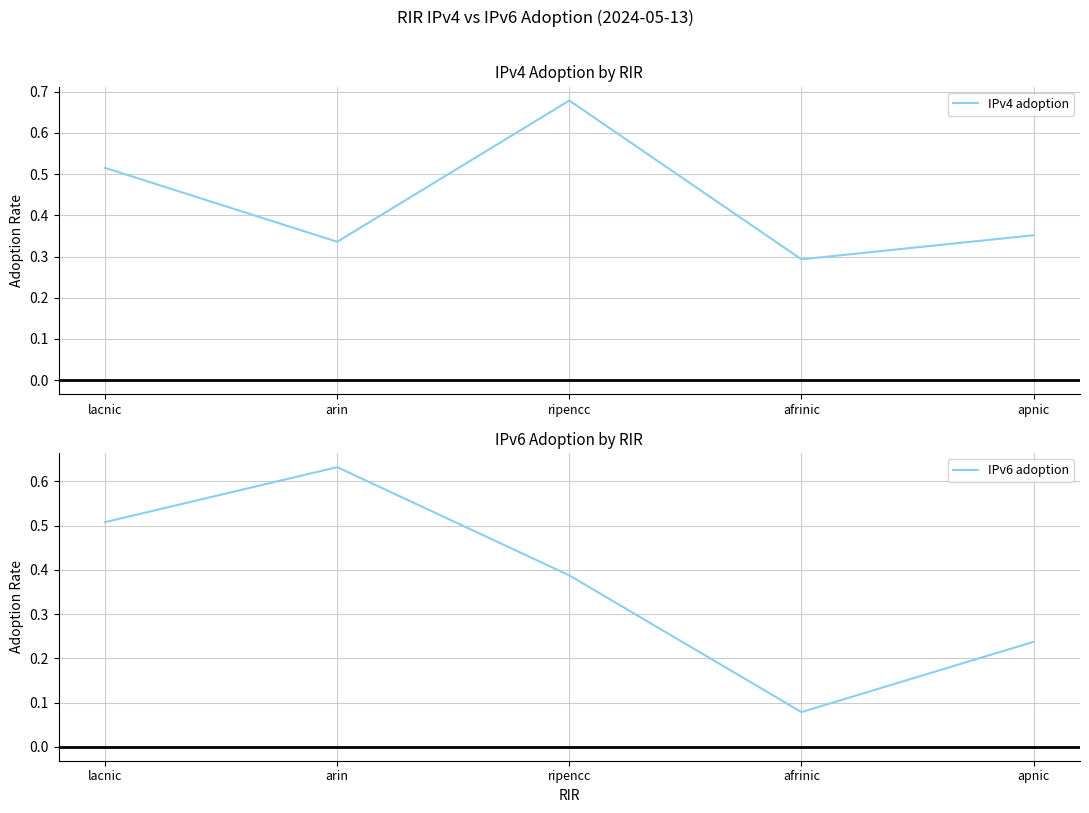

Between lacnic and ripencc, which series saw the biggest shift?

IPv4 adoption